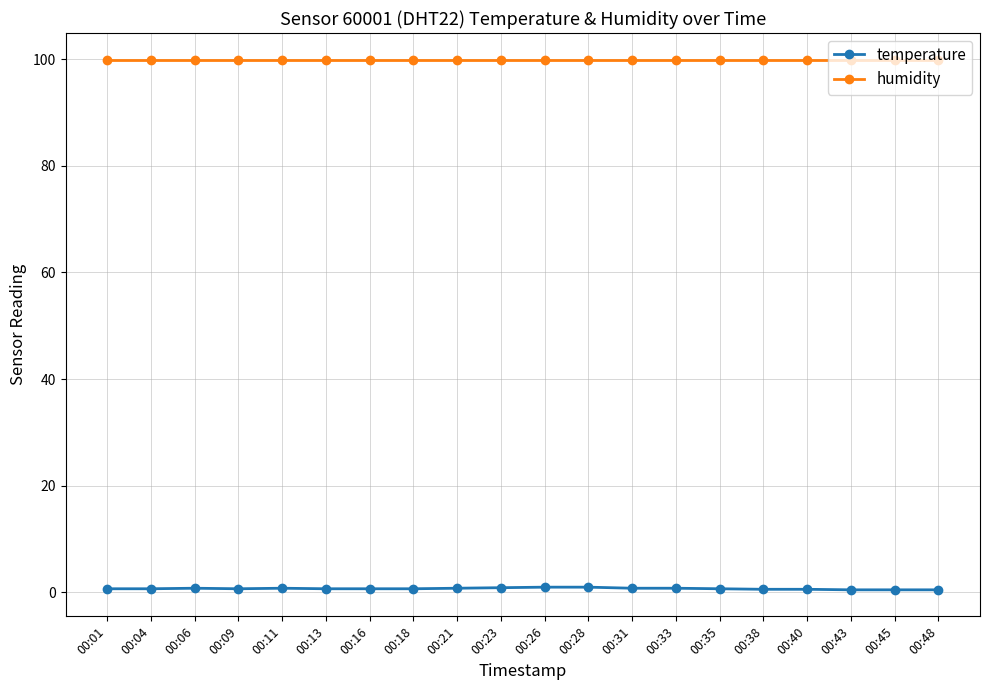

Is it true that humidity equals 99.9 at 00:35?

True